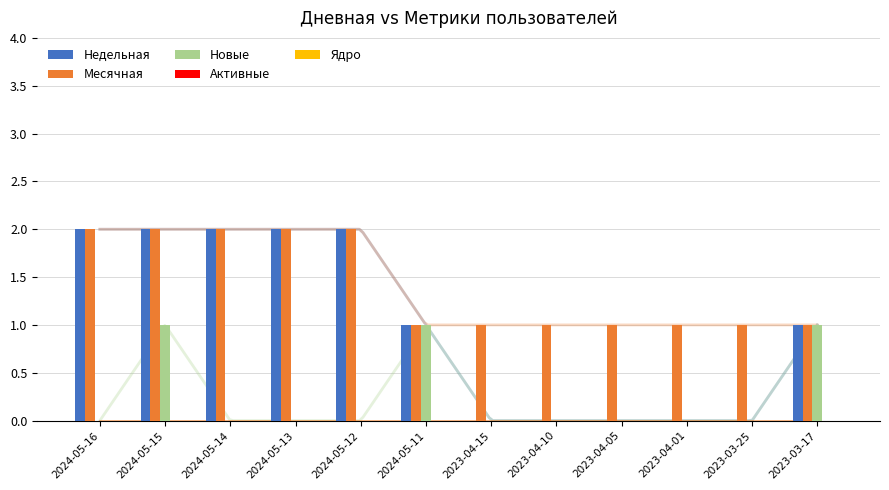

Which category has the highest value across all series?

2024-05-16